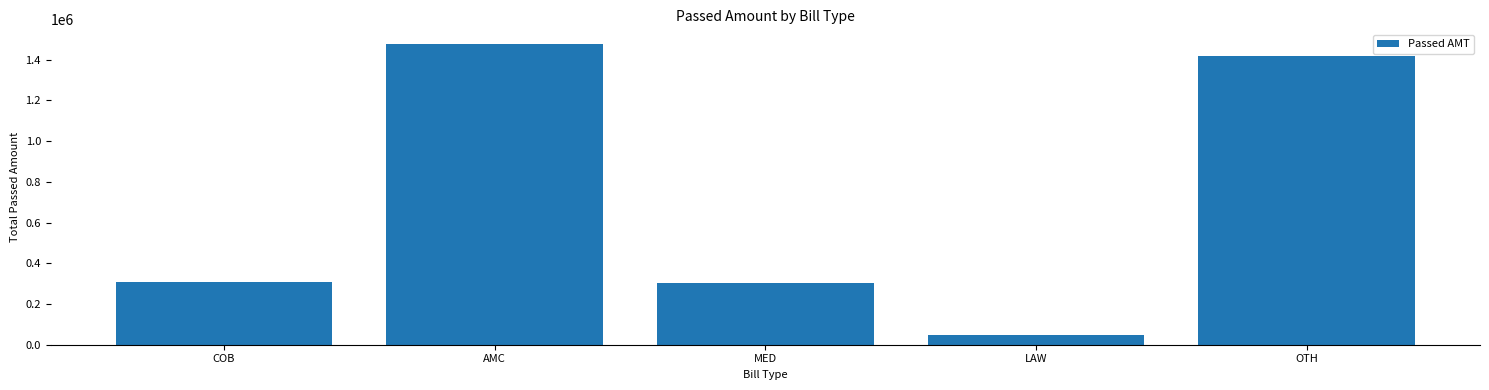

What is the label of the 2nd bar from the left?

AMC